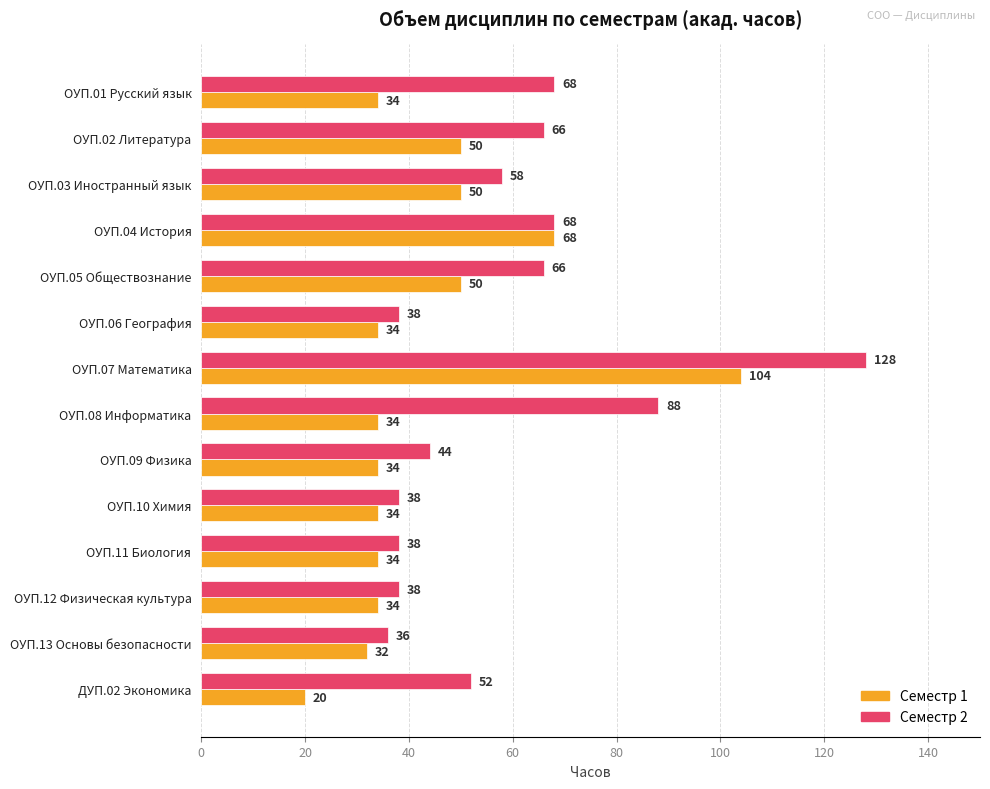

What is the difference between the maximum and minimum values in the Семестр 1 series?

84